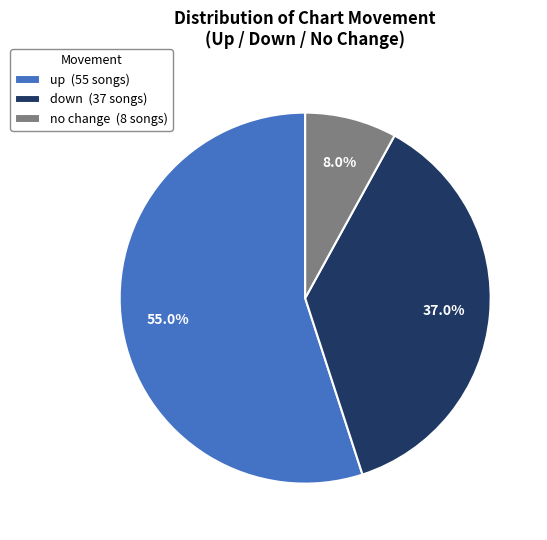

Rank the categories by value from lowest to highest.

no change (8 songs), down (37 songs), up (55 songs)